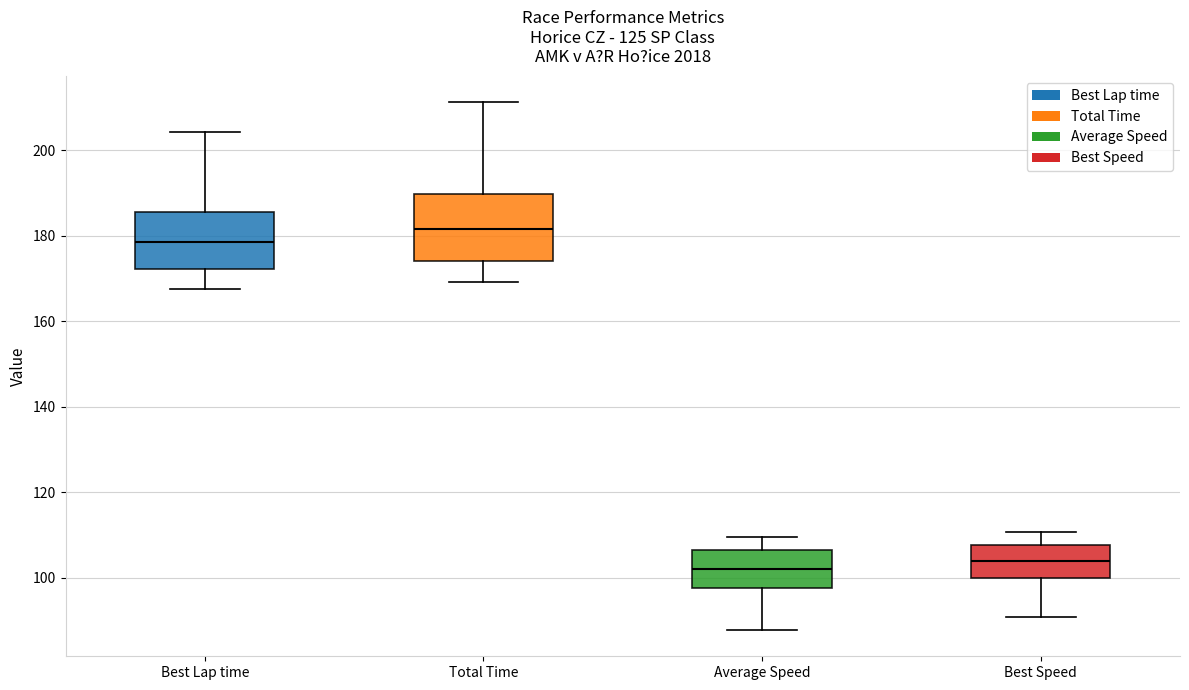

Reading left to right, read every box against the y-axis: the position of its median line, the range the box covers, and the ends of its whiskers. The values are not printed on the chart, so give them approximately, as read against the axis.

Best Lap time: median 178, box 172 to 186, whiskers 168 to 204
Total Time: median 182, box 174 to 190, whiskers 170 to 212
Average Speed: median 102, box 98 to 106, whiskers 88 to 110
Best Speed: median 104, box 100 to 108, whiskers 90 to 110